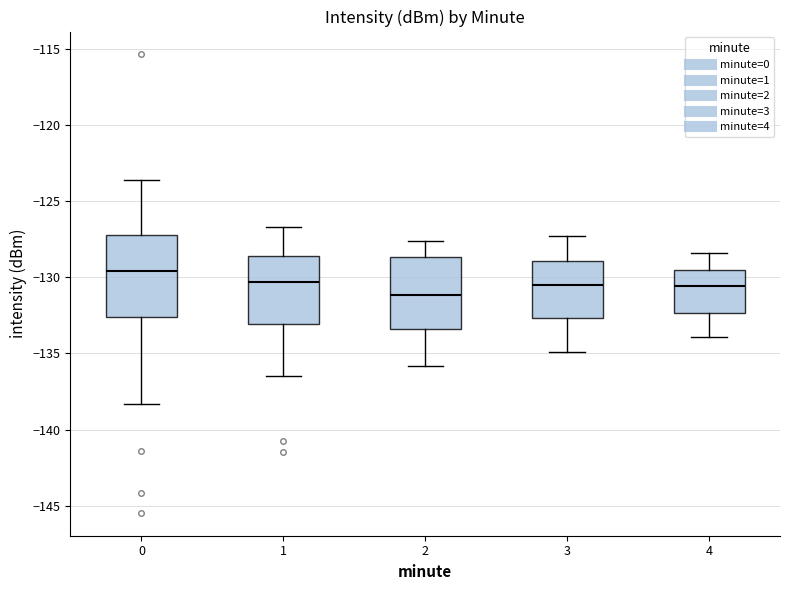

Reading left to right, read every box against the y-axis: the position of its median line, the range the box covers, and the ends of its whiskers. The values are not printed on the chart, so give them approximately, as read against the axis.

0: median -129.5, box -132.5 to -127.5, whiskers -138.5 to -123.5
1: median -130.5, box -133.0 to -128.5, whiskers -136.5 to -126.5
2: median -131.0, box -133.5 to -128.5, whiskers -136.0 to -127.5
3: median -130.5, box -132.5 to -129.0, whiskers -135.0 to -127.5
4: median -130.5, box -132.5 to -129.5, whiskers -134.0 to -128.5